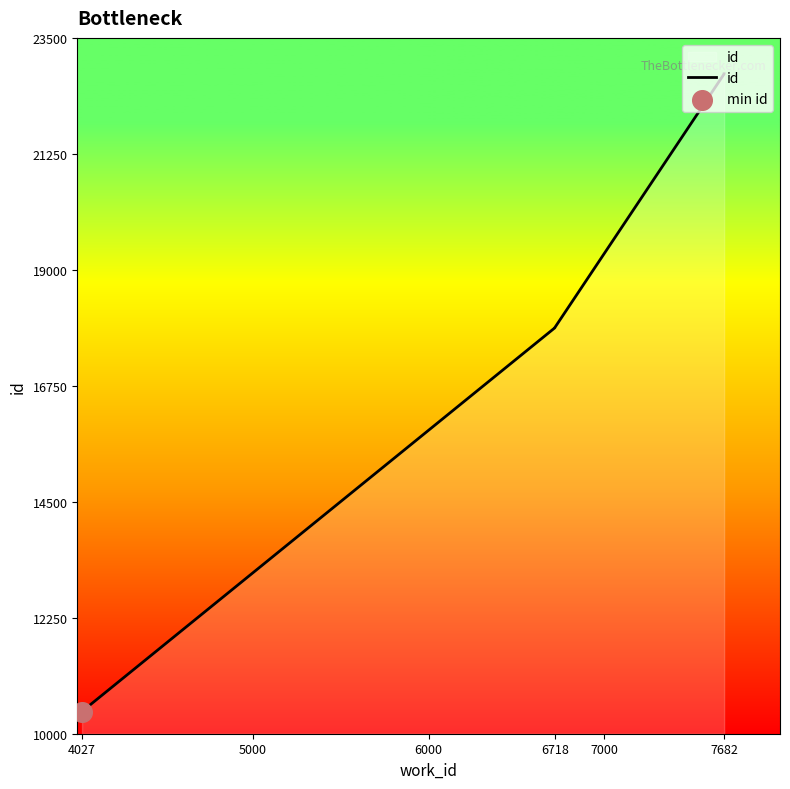

What is the change in value from 6718 to 7682?

+4927